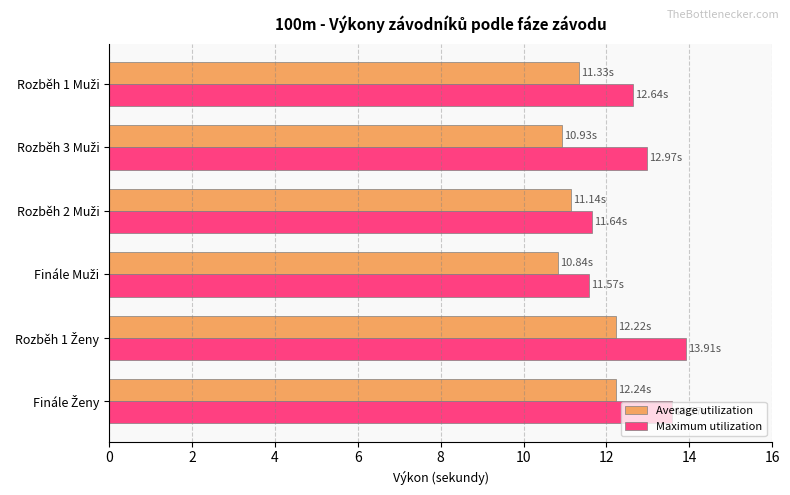

What is the average value of the Maximum utilization series?

12.7